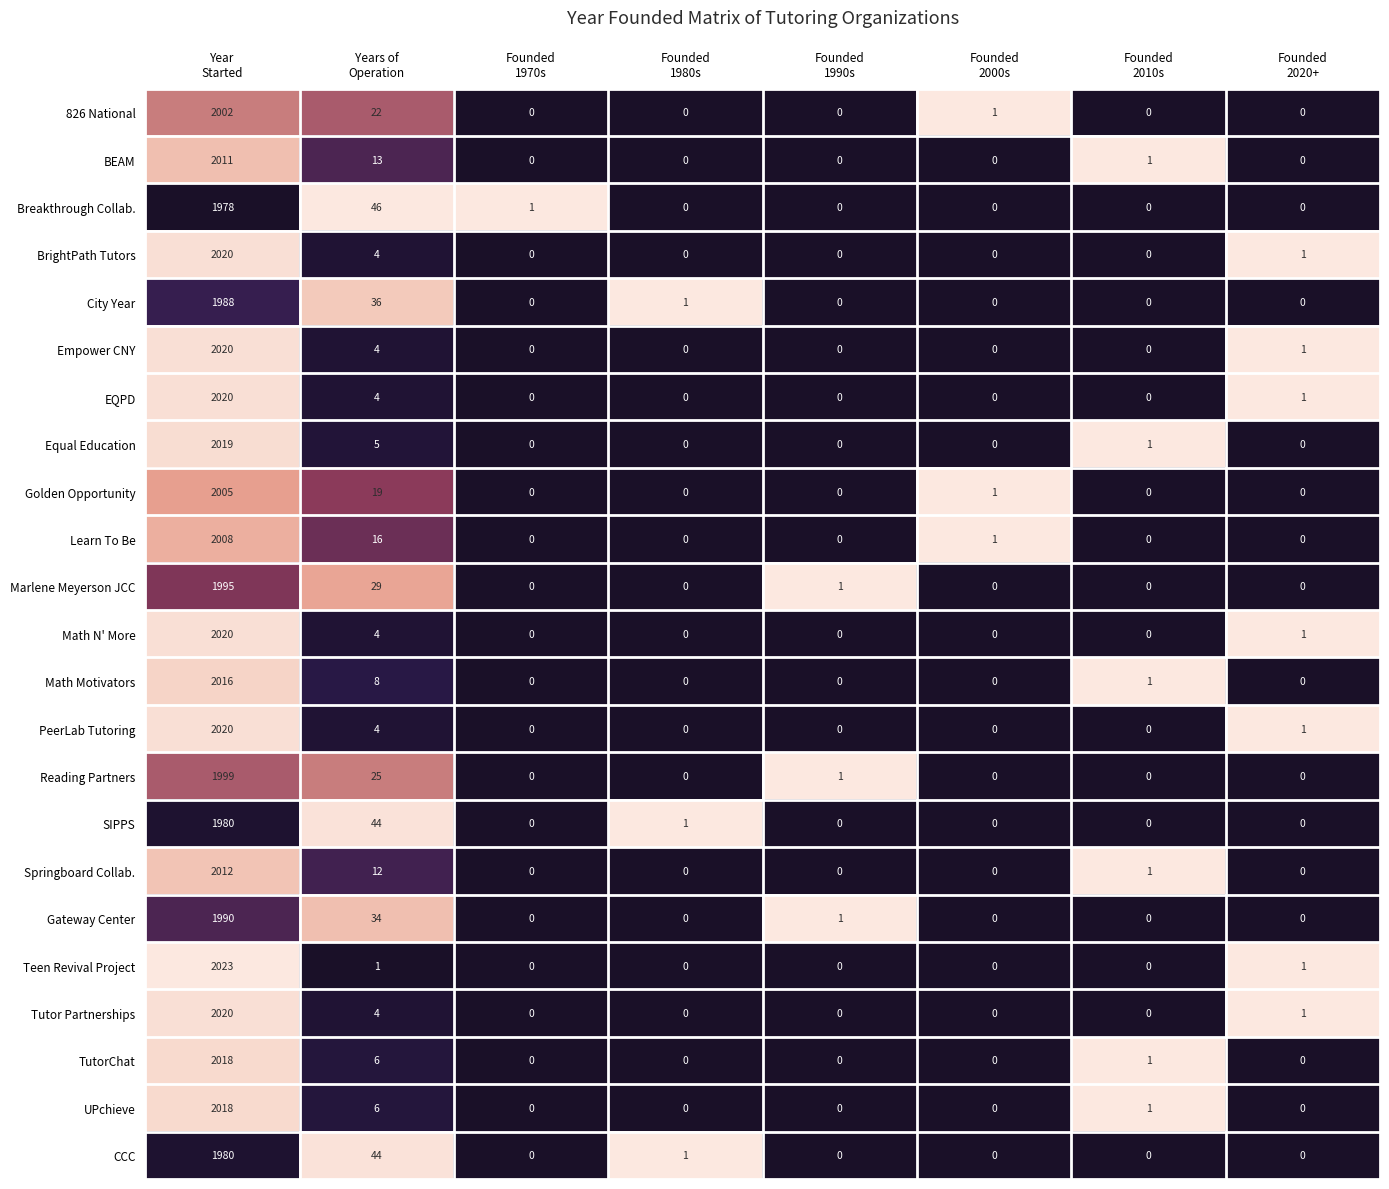

Which series has the largest range (max minus min)?

Teen Revival Project